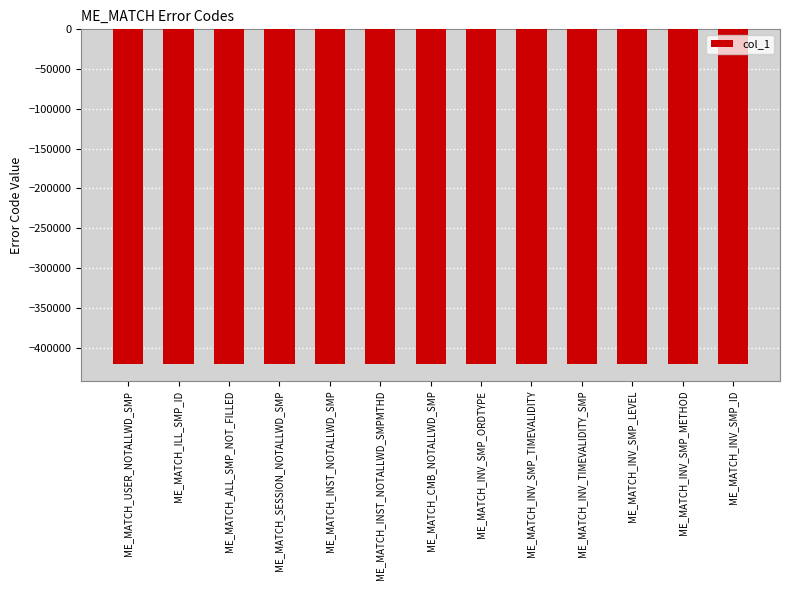

What is the label of the 3rd bar from the left?

ME_MATCH_ALL_SMP_NOT_FILLED